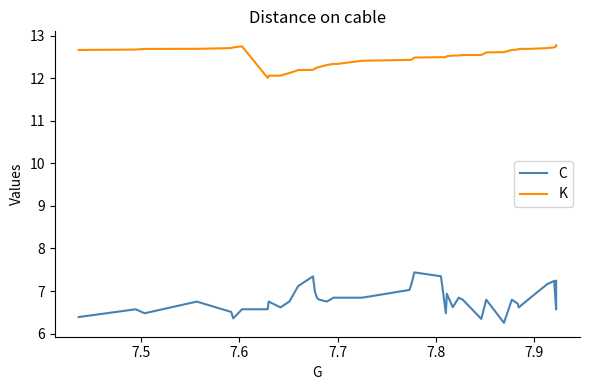

How many lines are shown in the chart?

2